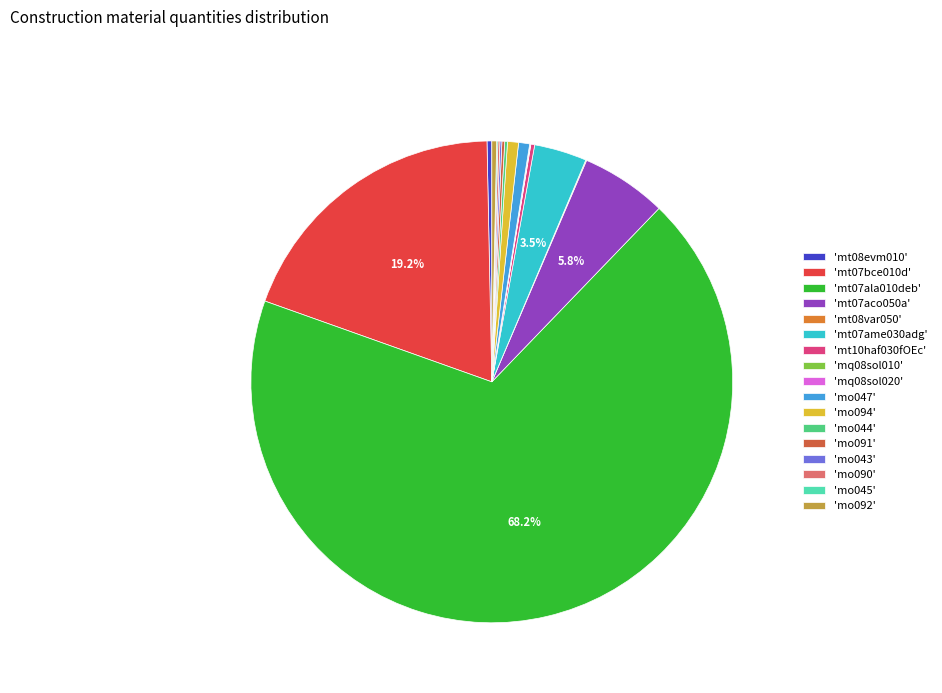

To the nearest percent, what is the average slice percentage?

6%